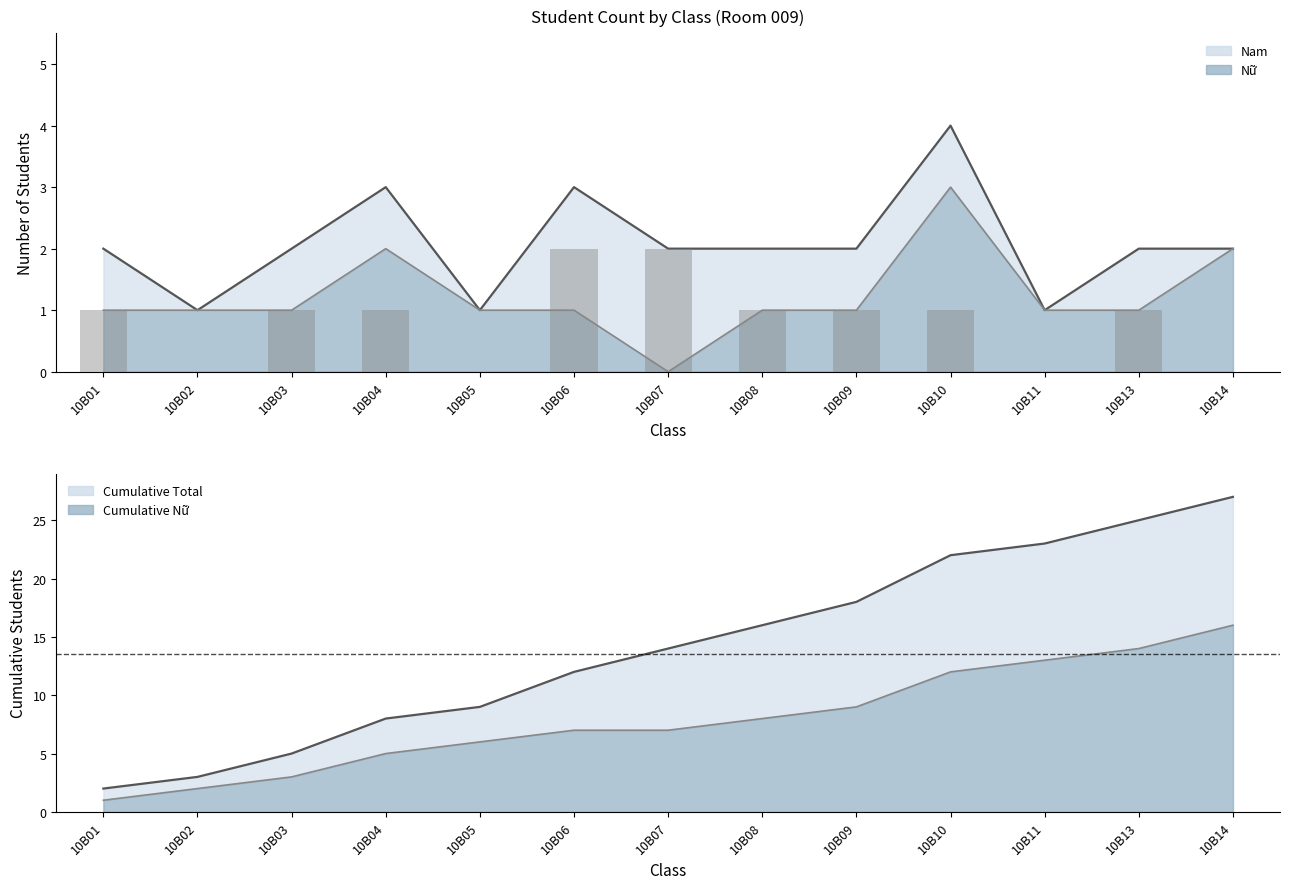

What is the average value?

1